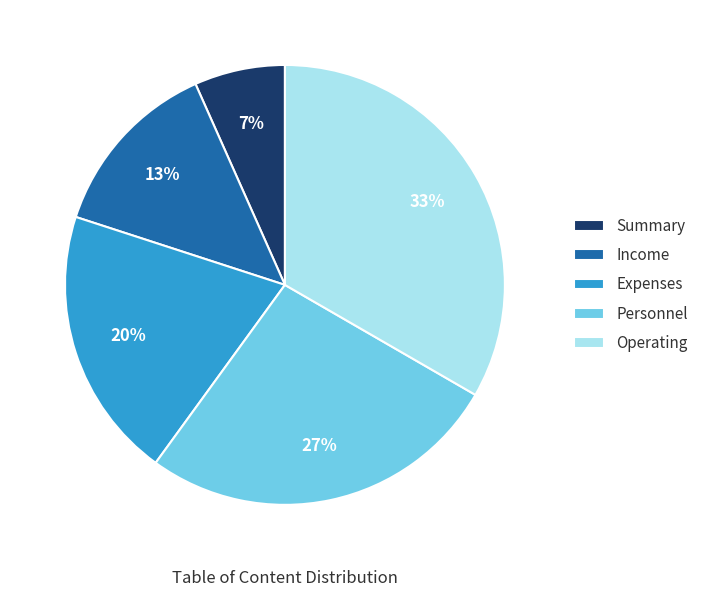

To the nearest percent, what is the difference between the Expenses and Income slice percentages?

7%